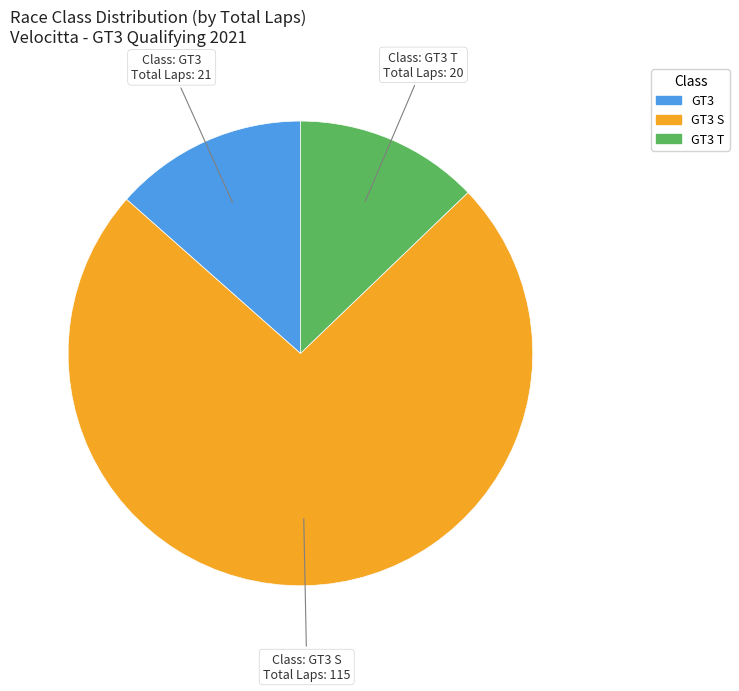

Count the number of slices in the pie.

3